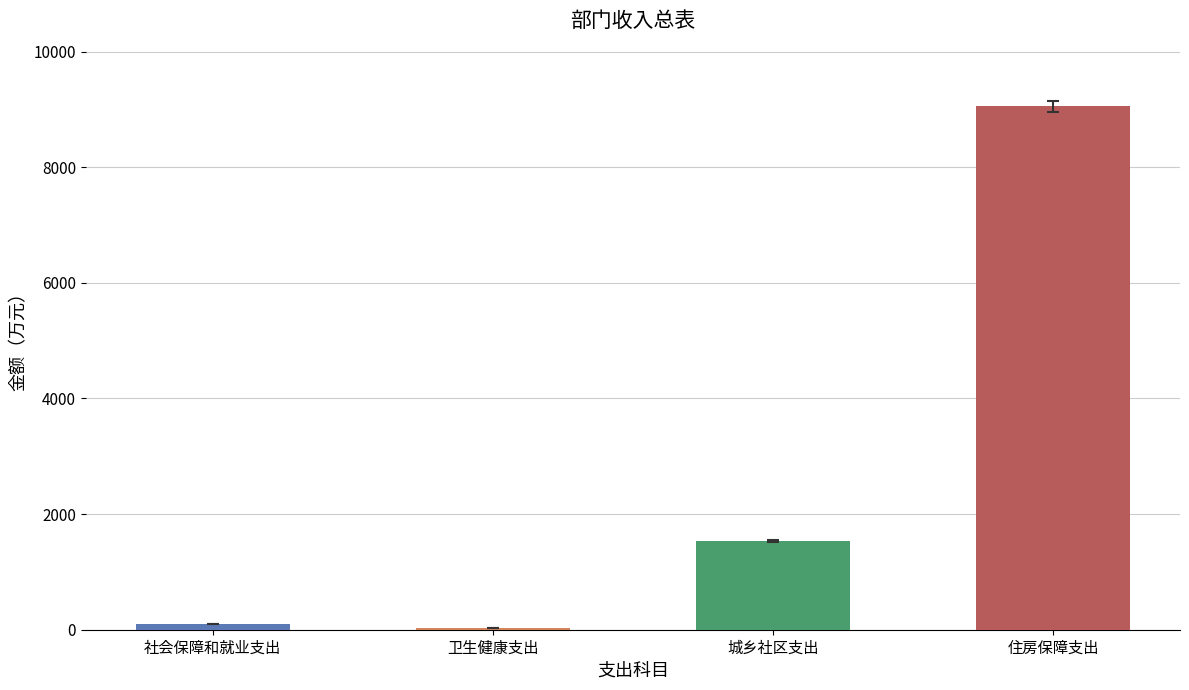

Between 卫生健康支出 and 城乡社区支出, which series saw the biggest shift?

总计